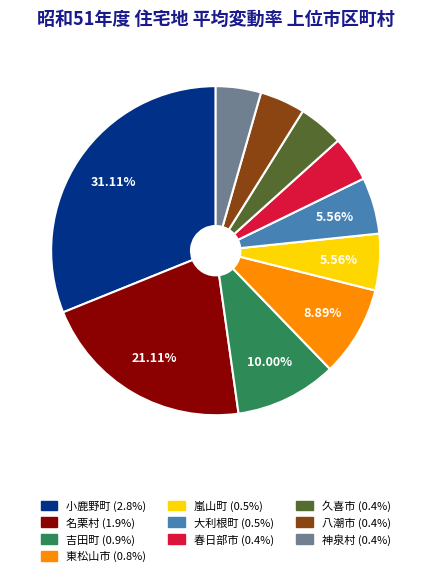

To the nearest percent, what is the difference between the largest and smallest slice percentages?

27%